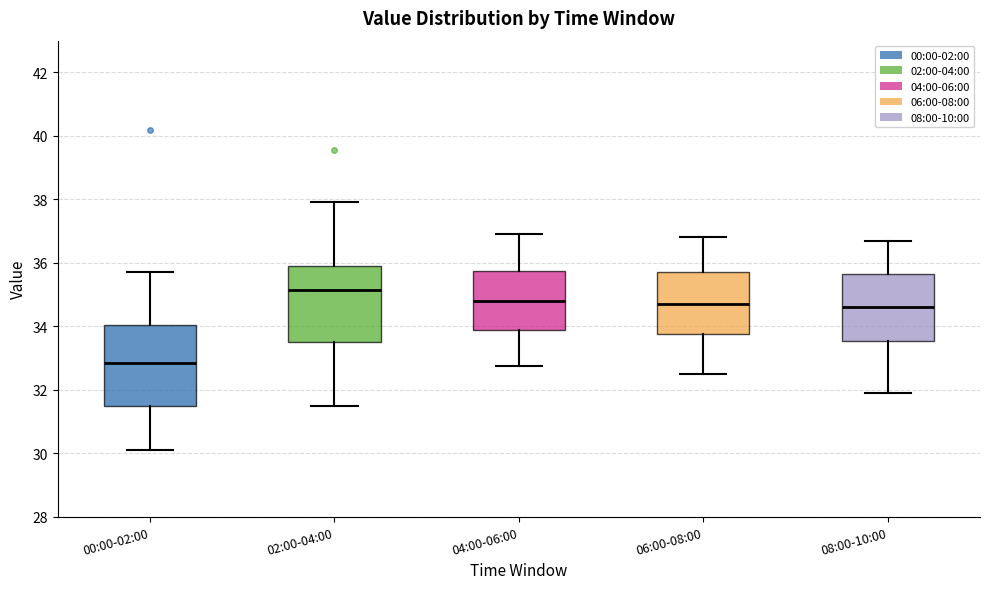

Reading left to right, read every box against the y-axis: the position of its median line, the range the box covers, and the ends of its whiskers. The values are not printed on the chart, so give them approximately, as read against the axis.

00:00-02:00: median 32.8, box 31.4 to 34.0, whiskers 30.2 to 35.8
02:00-04:00: median 35.2, box 33.6 to 36.0, whiskers 31.4 to 38.0
04:00-06:00: median 34.8, box 34.0 to 35.8, whiskers 32.8 to 37.0
06:00-08:00: median 34.8, box 33.8 to 35.8, whiskers 32.6 to 36.8
08:00-10:00: median 34.6, box 33.6 to 35.6, whiskers 32.0 to 36.8